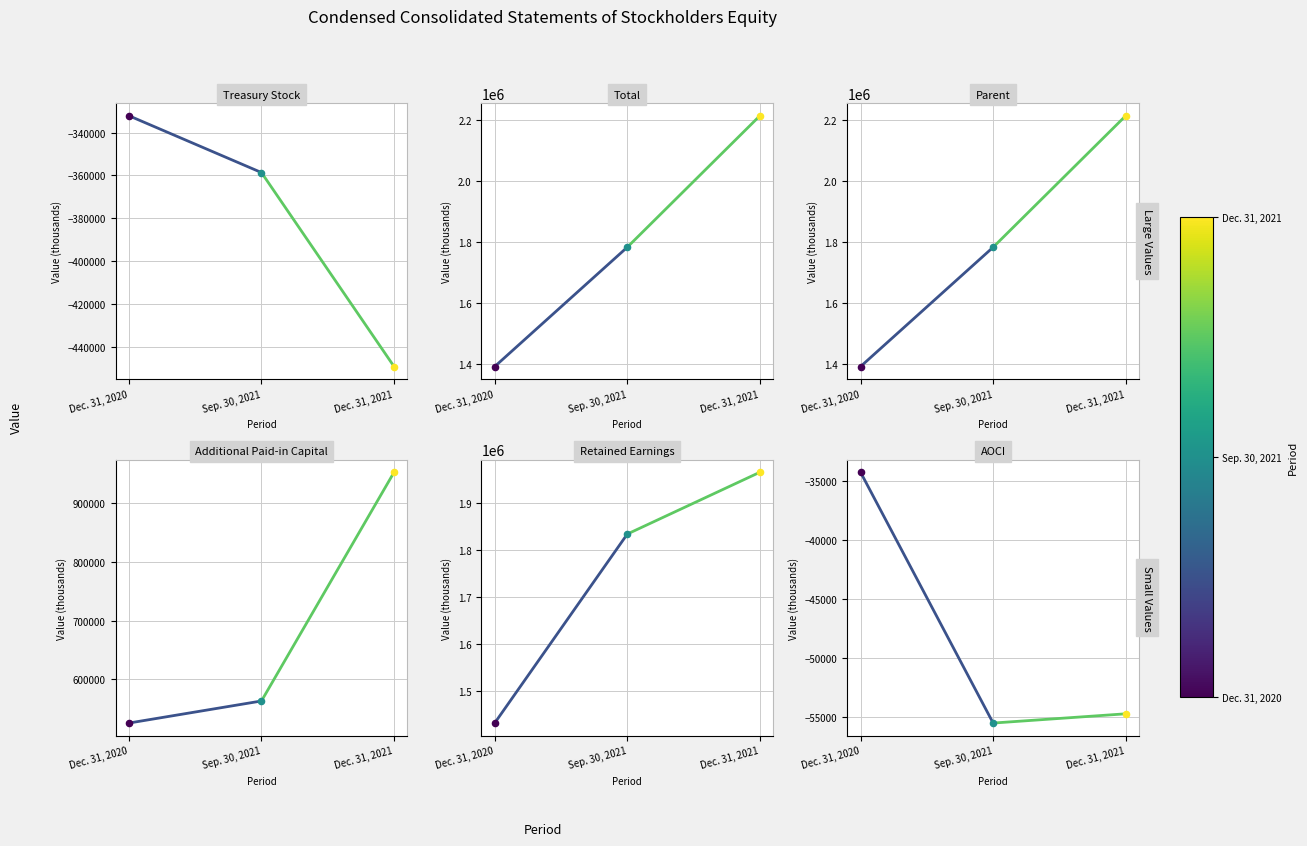

Which series has the largest Y range (max minus min)?

Retained Earnings